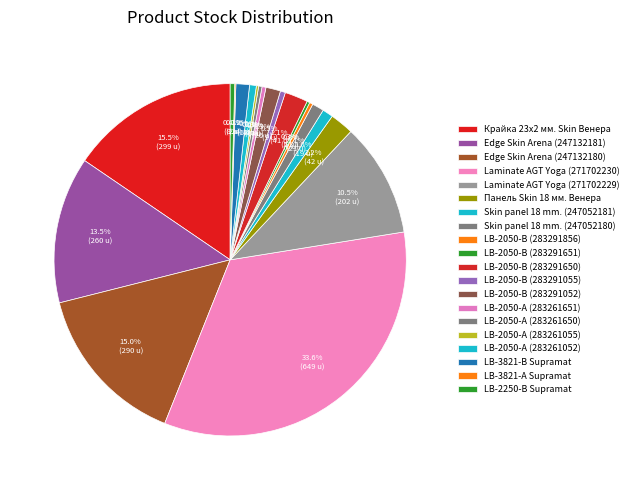

To the nearest percent, what is the difference between the largest and smallest slice percentages?

33%